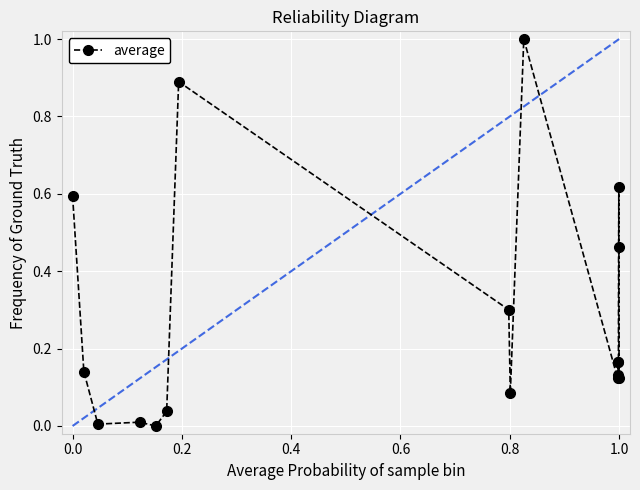

What is the average value?

0.3